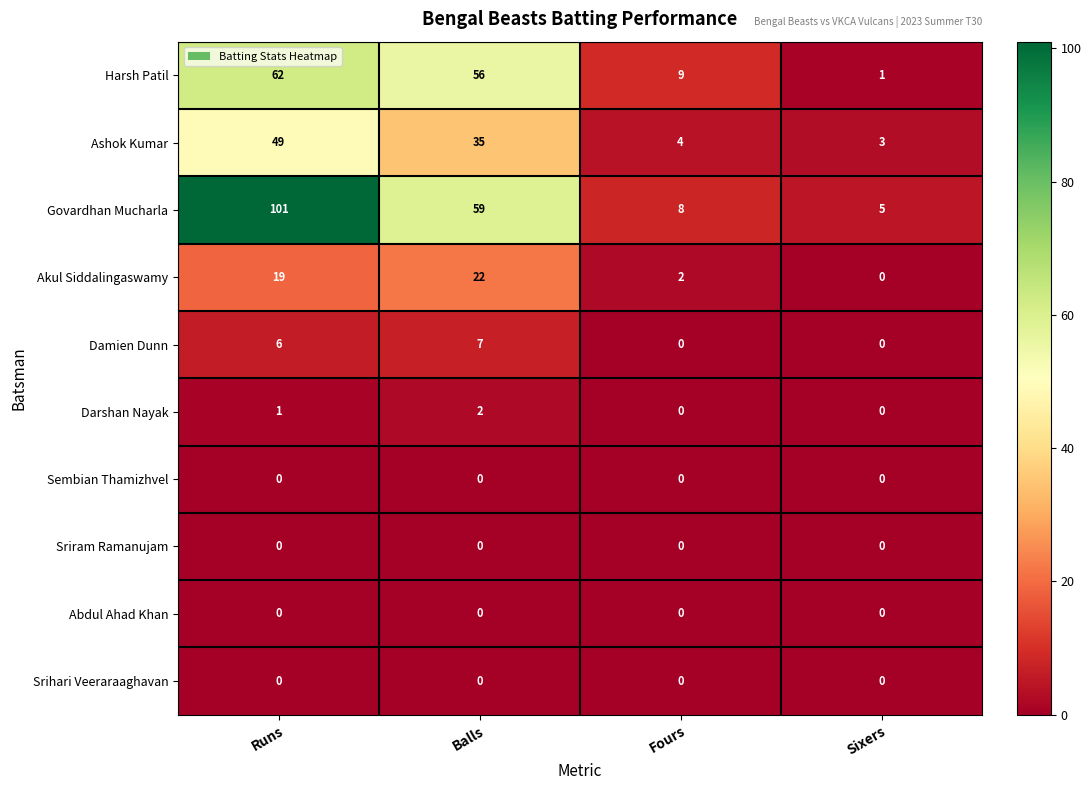

Which series has the largest total across all categories?

Govardhan Mucharla